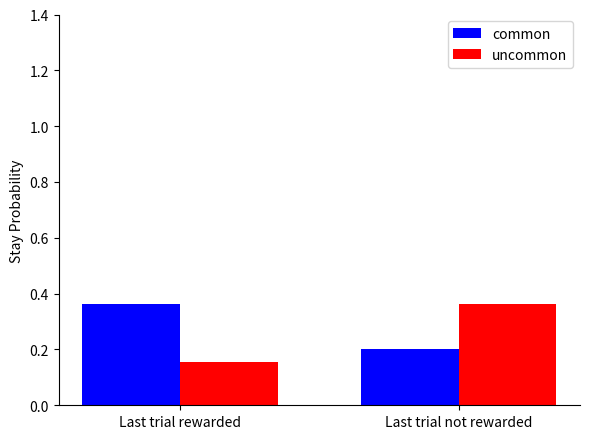

Is it true that common equals 0.2 at Last trial not rewarded?

True